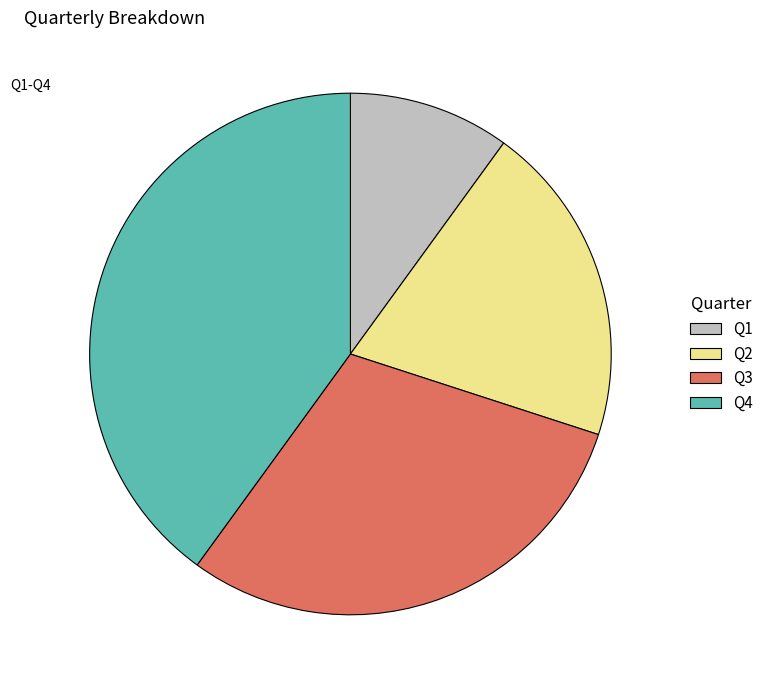

Count the number of slices in the pie.

4